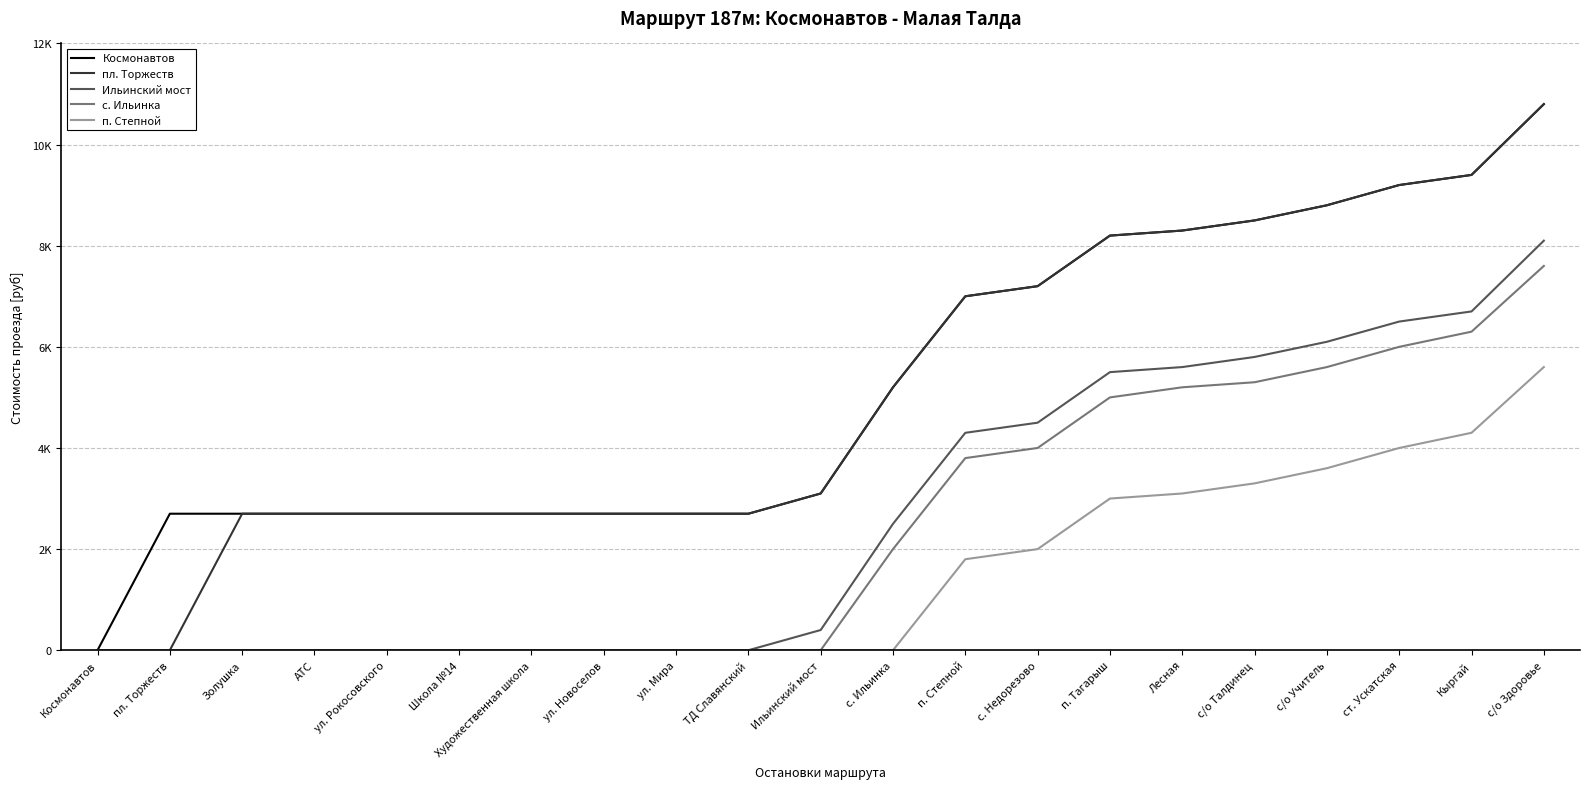

Which series has the largest total across all categories?

Космонавтов